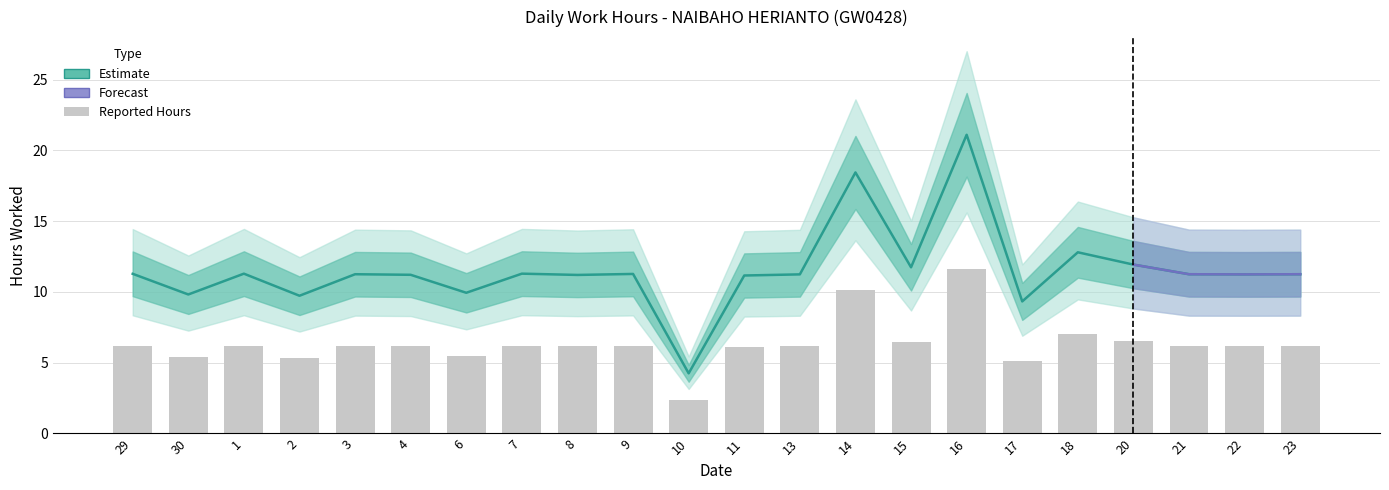

The chart shows a value of 18.4 at 14. True or false?

True